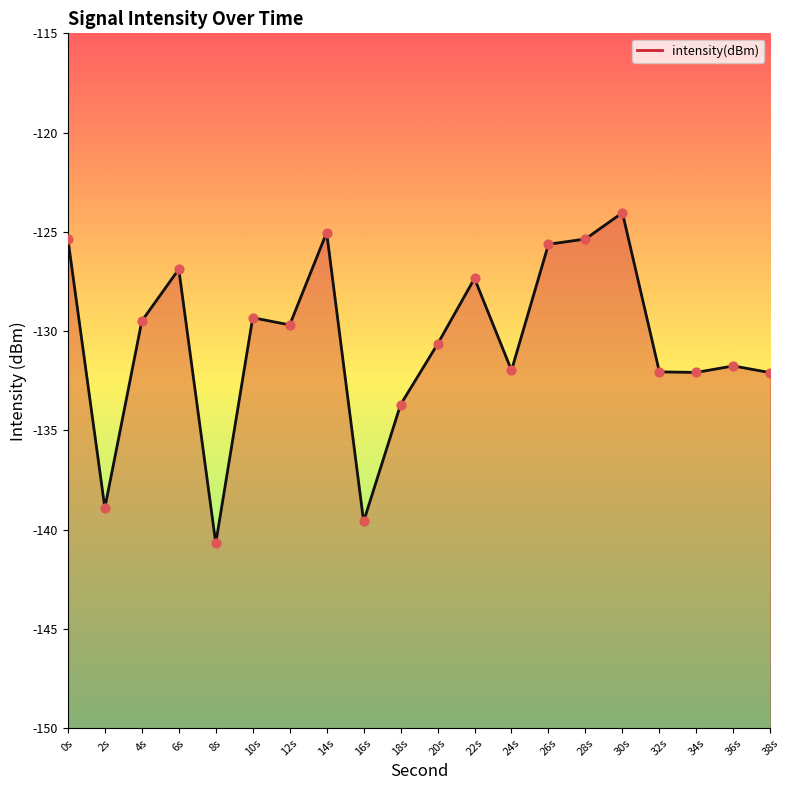

What is the change in value from 20s to 24s?

-1.3